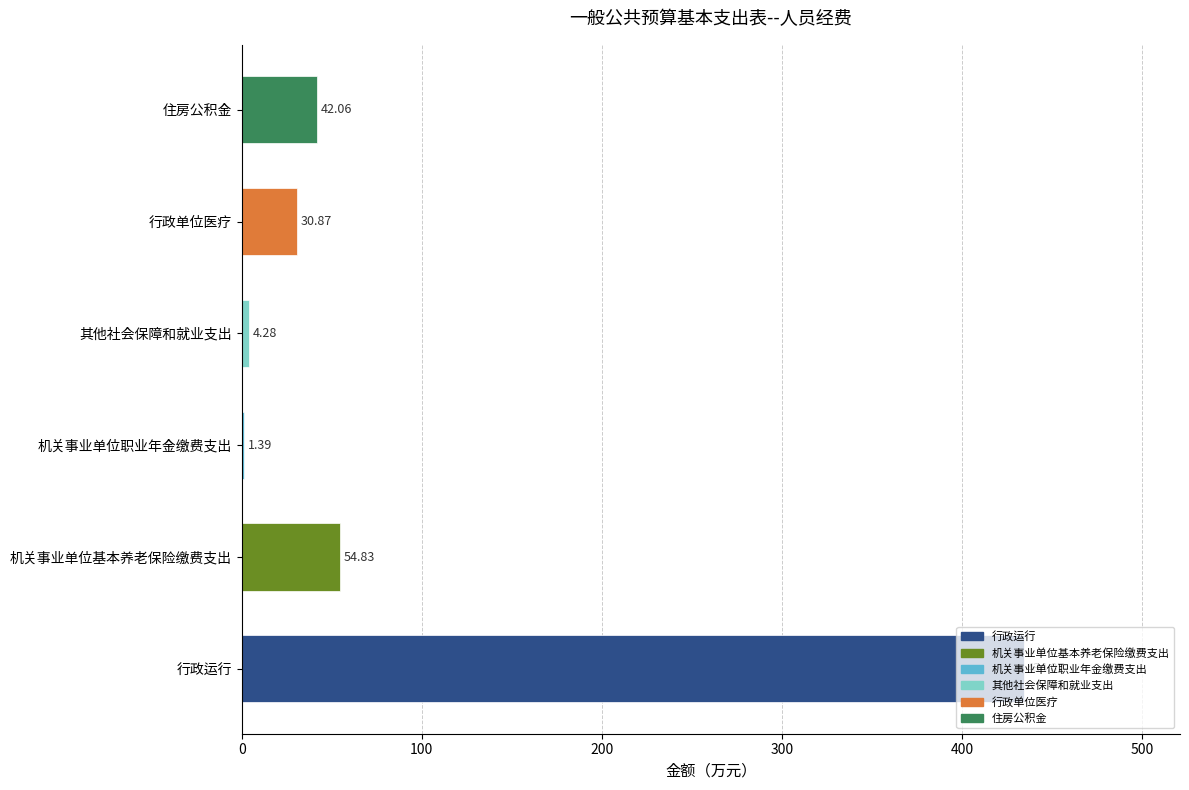

Which label corresponds to the largest value in the chart?

行政运行